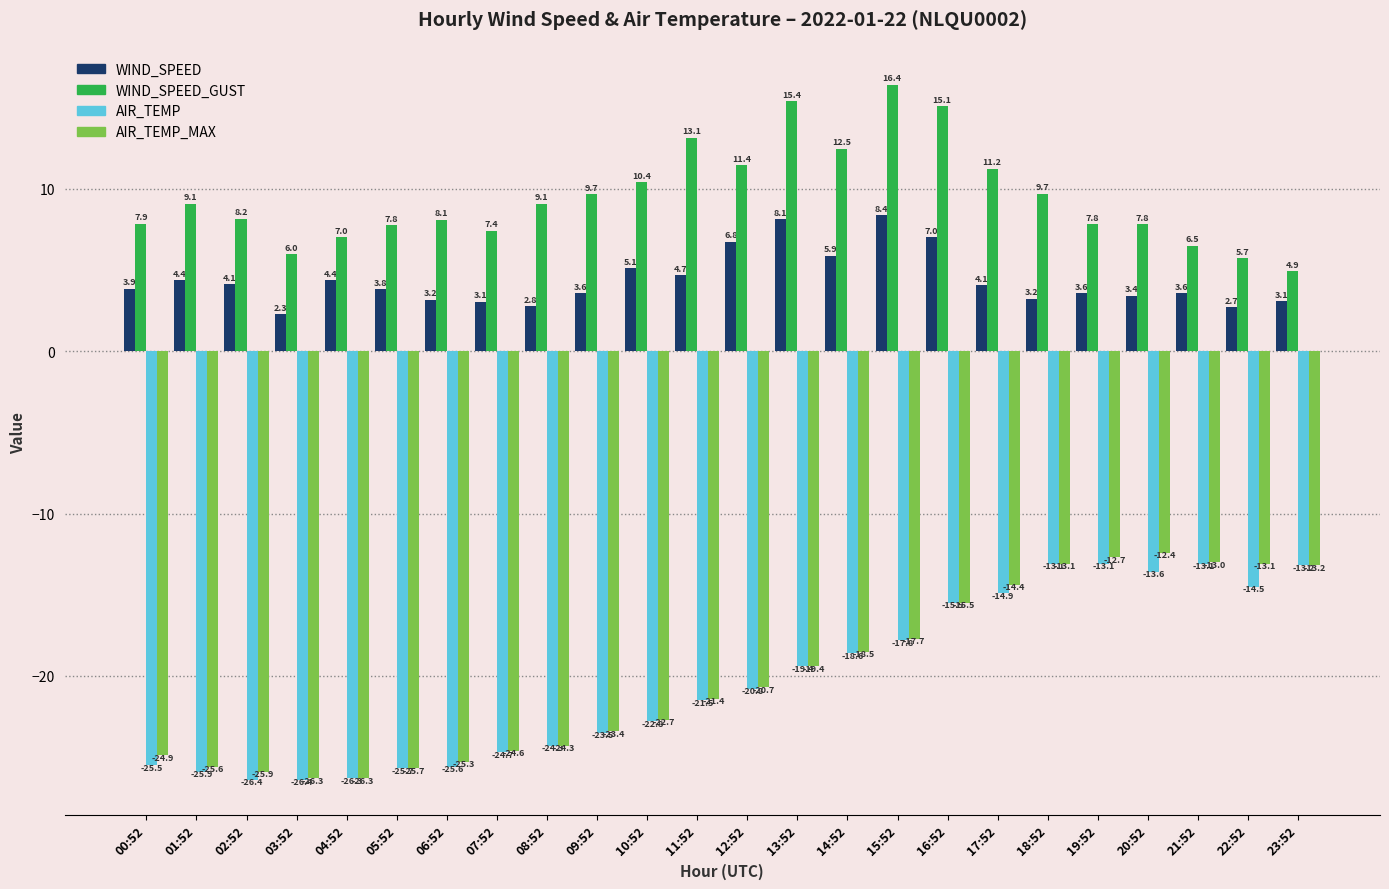

Between 05:52 and 19:52, which series saw the biggest shift?

AIR_TEMP_MAX